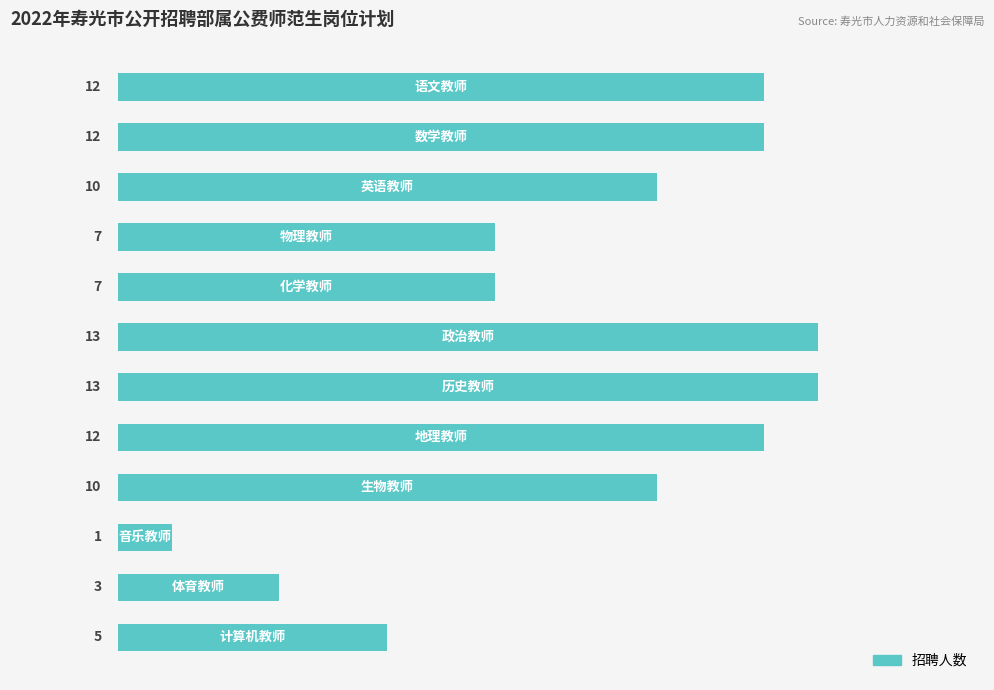

How many data points are less than 10?

5